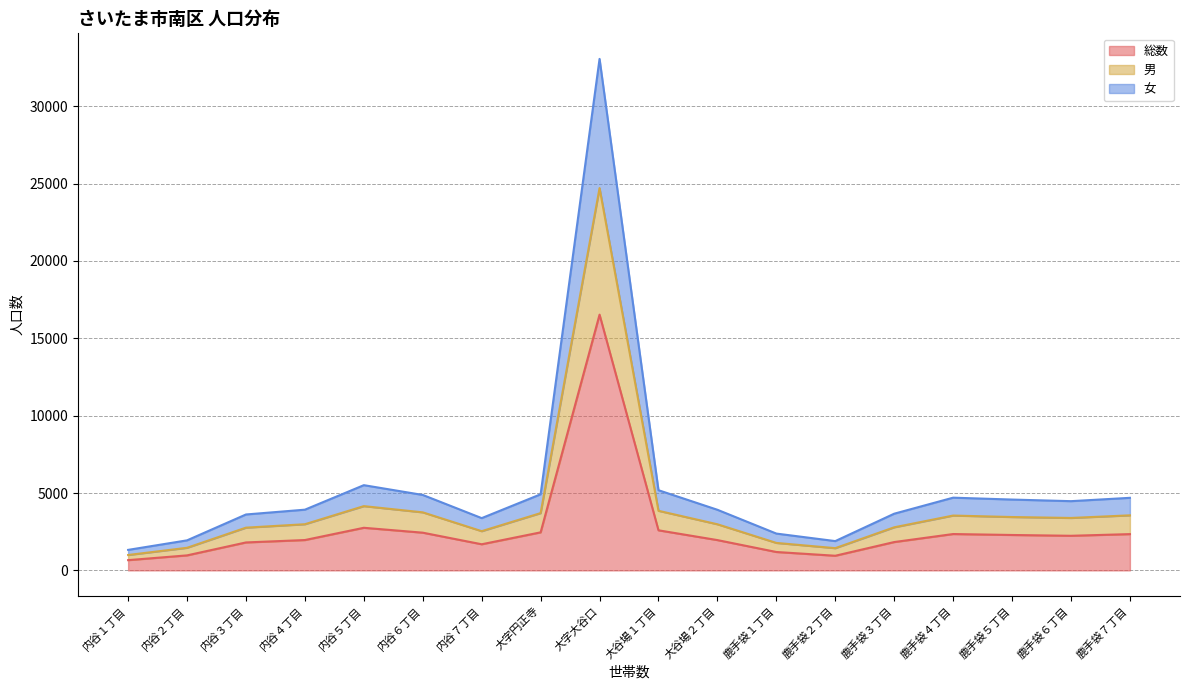

Count the number of categories in the chart.

18